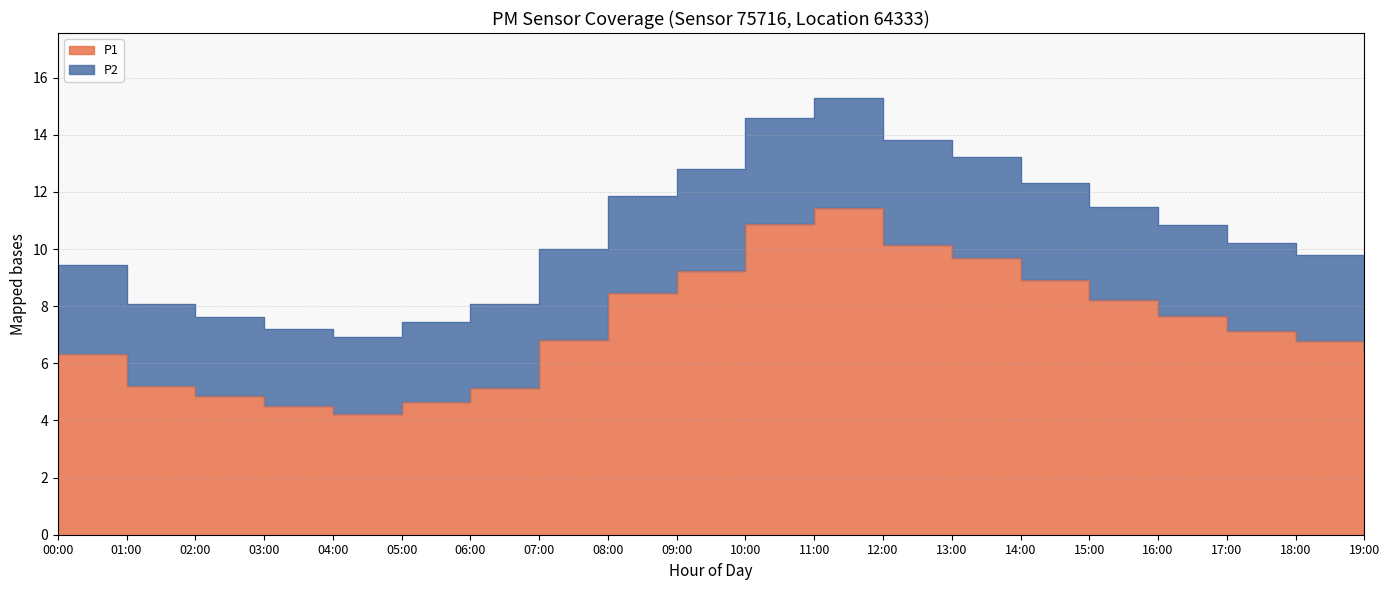

What are all the series names shown in the legend?

P1, P2